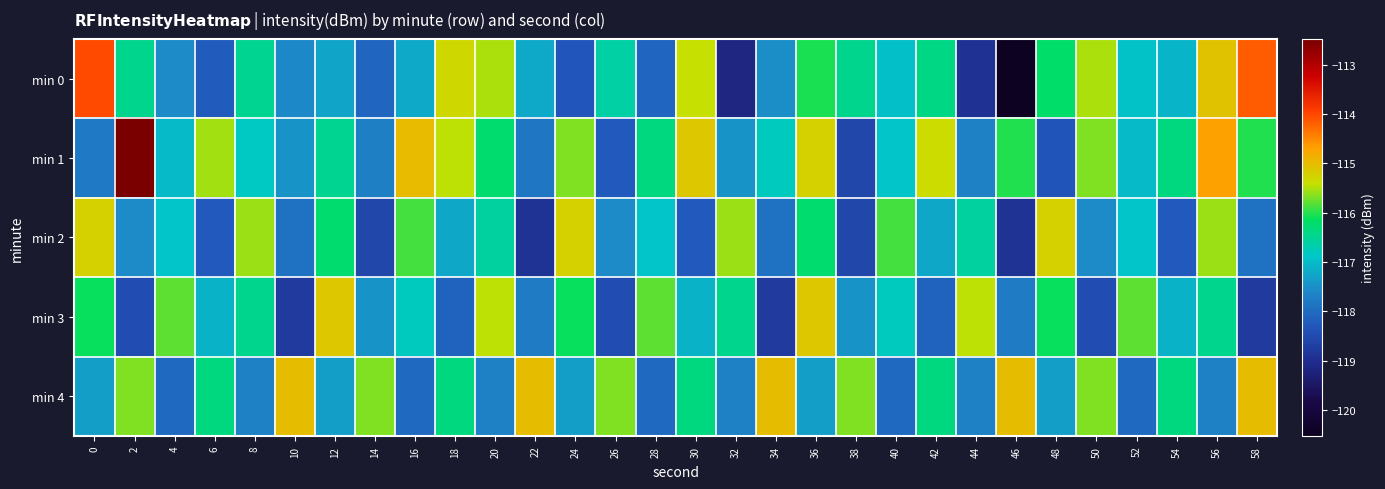

What is the difference between the highest and lowest values at 52?

2.2